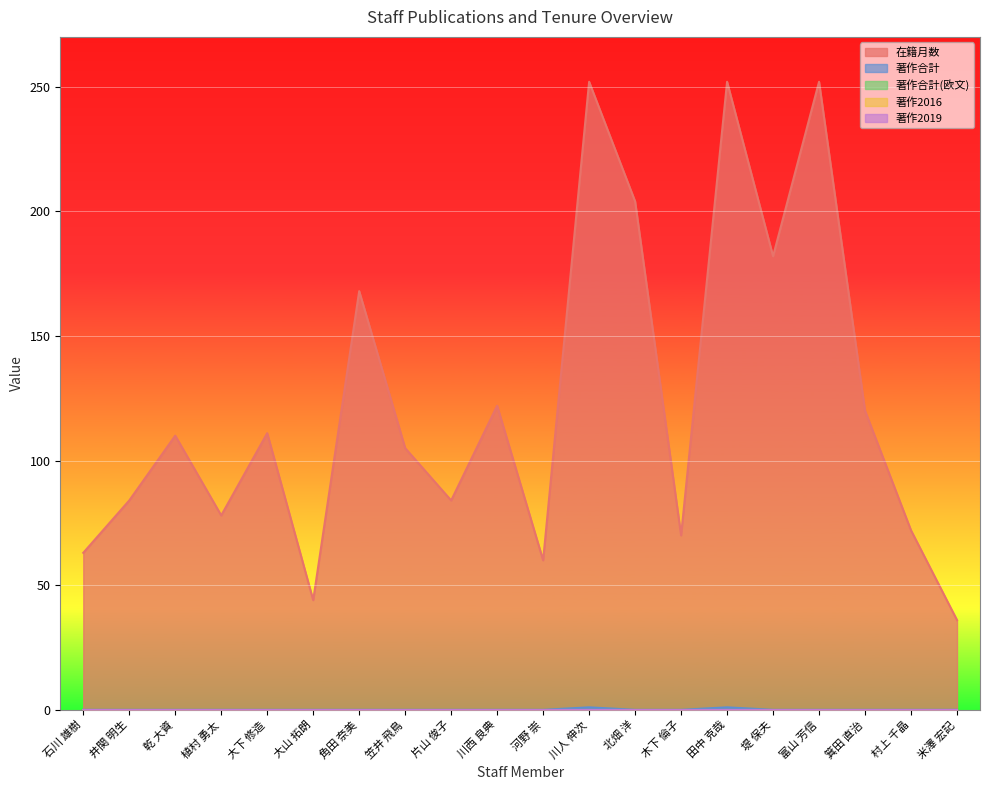

What is the greatest value displayed?

252